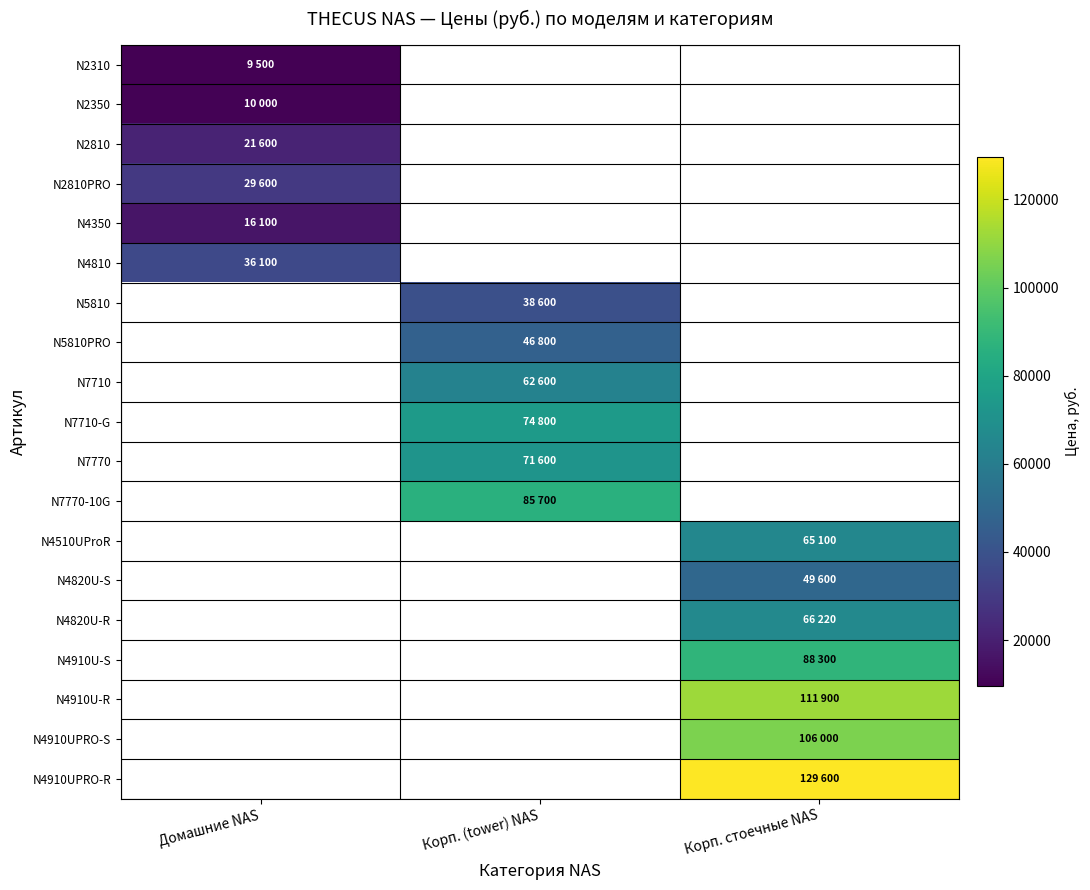

Which series has the largest range (max minus min)?

N2310